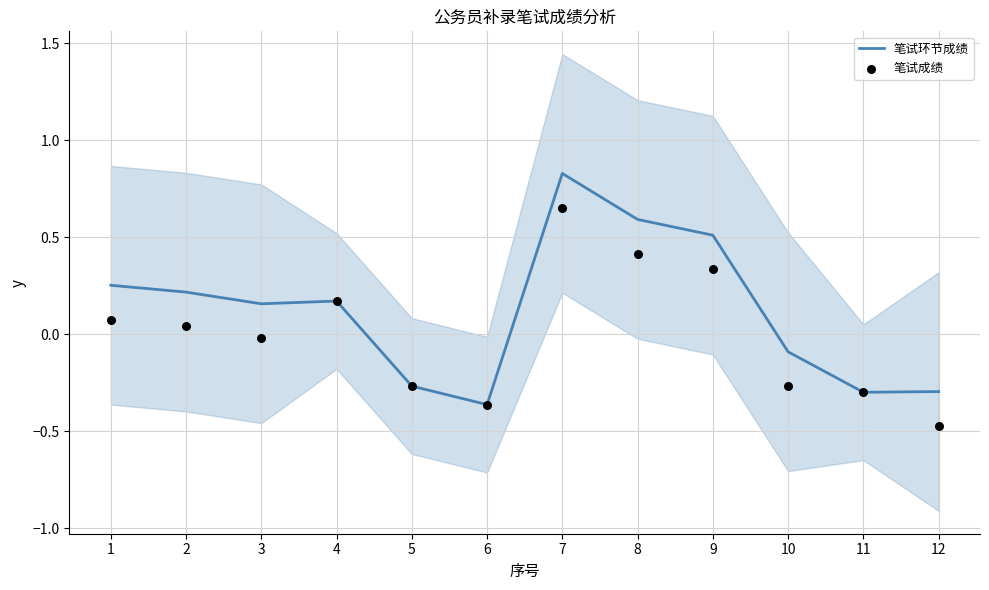

At which category is the sum across all series the highest?

7